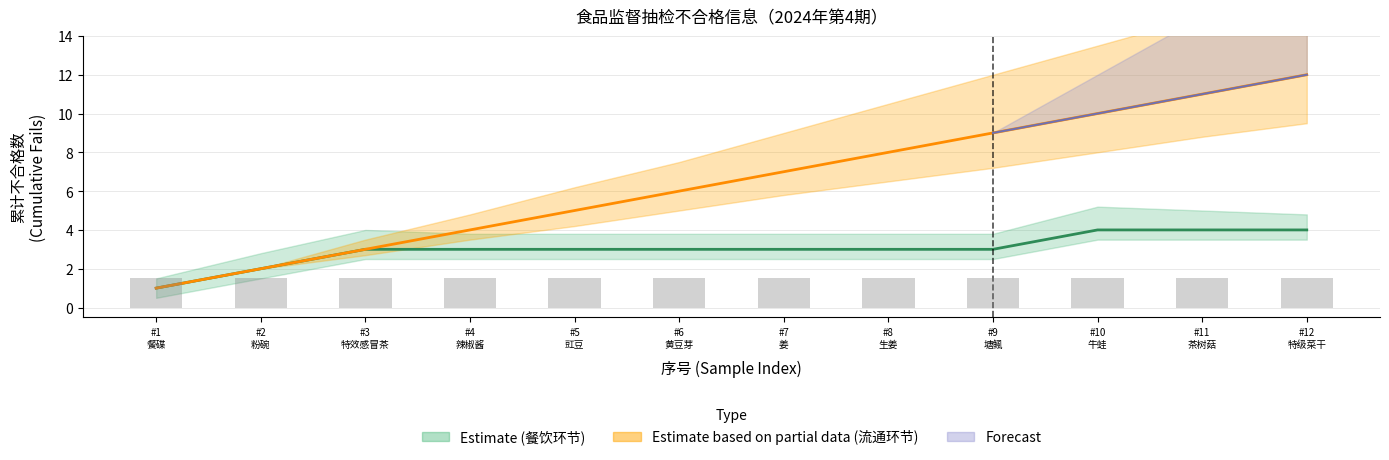

Count the number of data series in this chart.

3